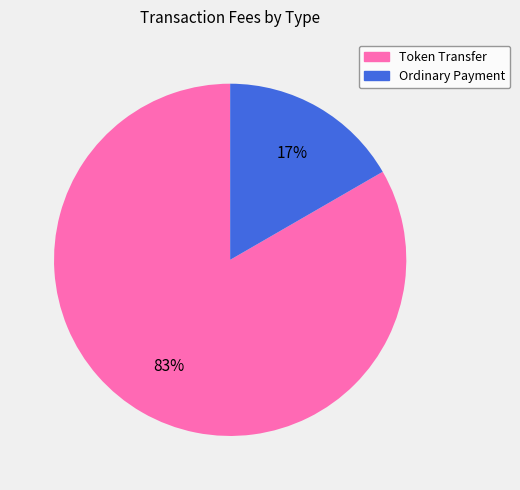

Count the number of slices in the pie.

2